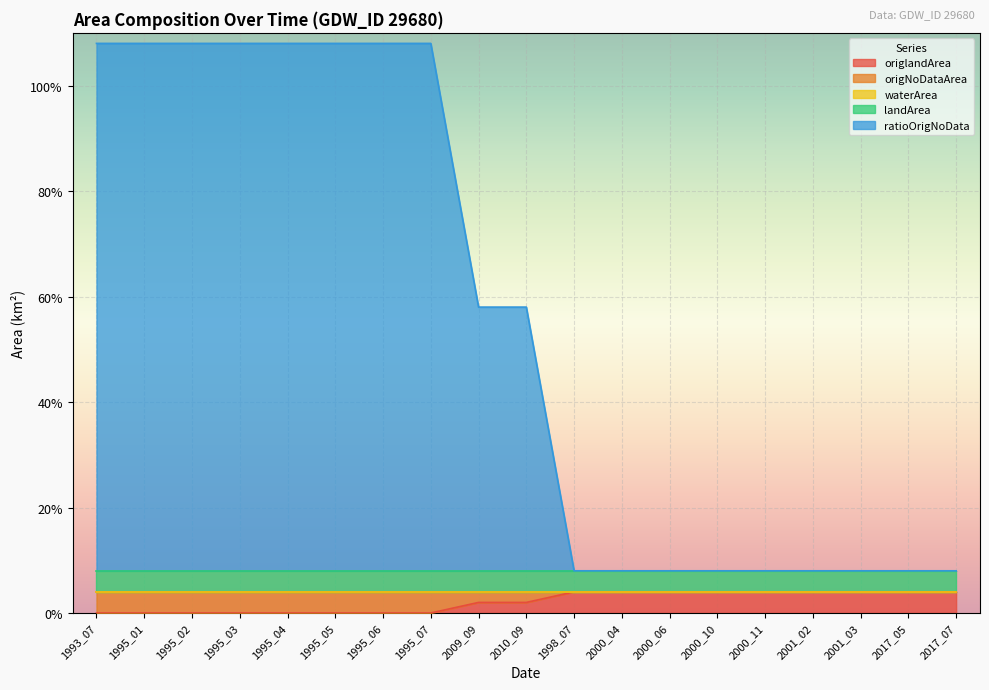

How many lines are shown in the chart?

5